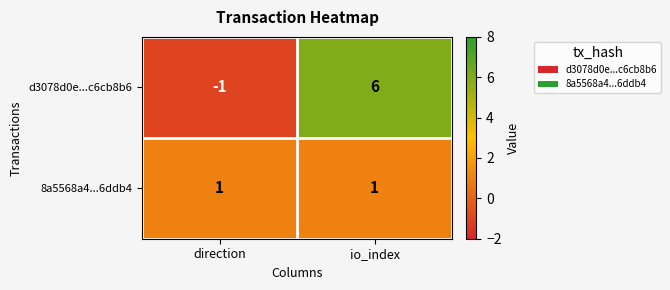

Which series has the largest range (max minus min)?

d3078d0e...c6cb8b6